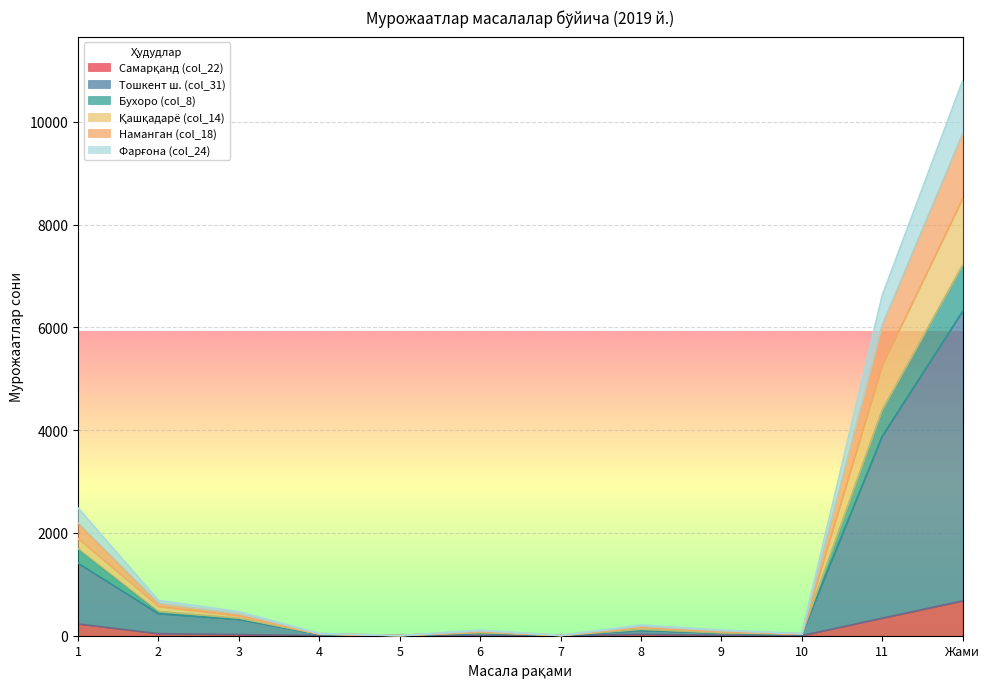

At which category is the sum across all series the highest?

Жами